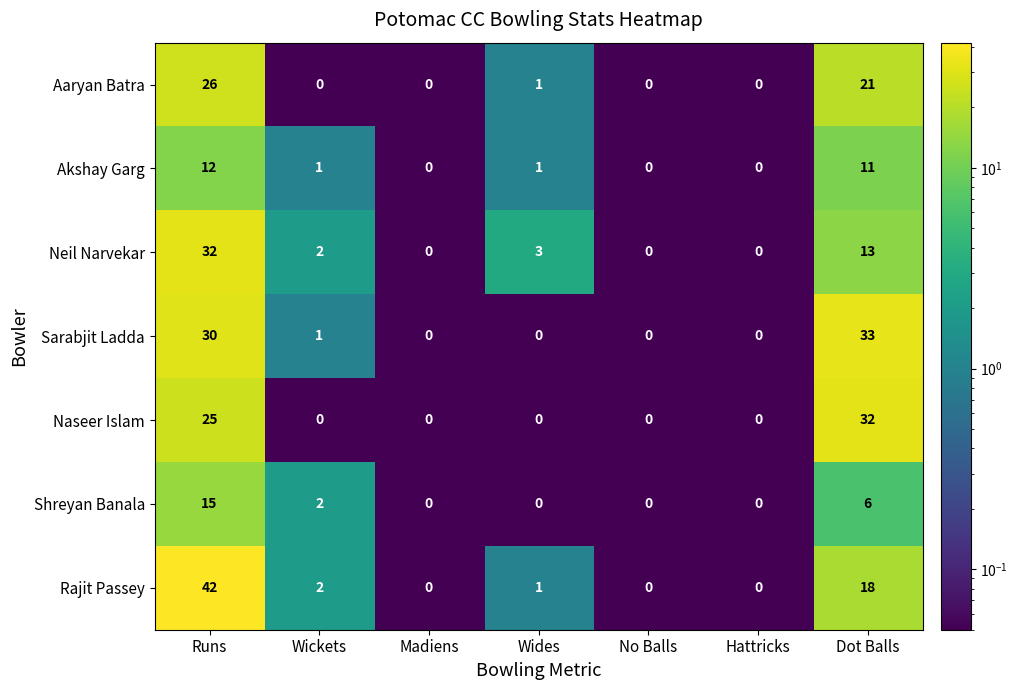

What is the total value across all series at Runs?

182